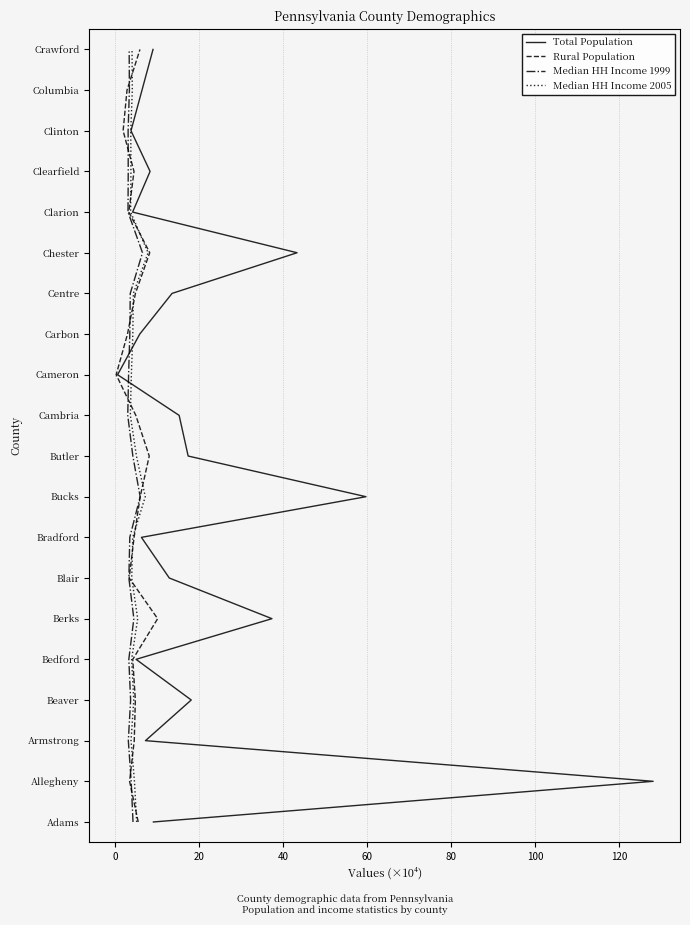

Which series has the largest total across all categories?

Total Population